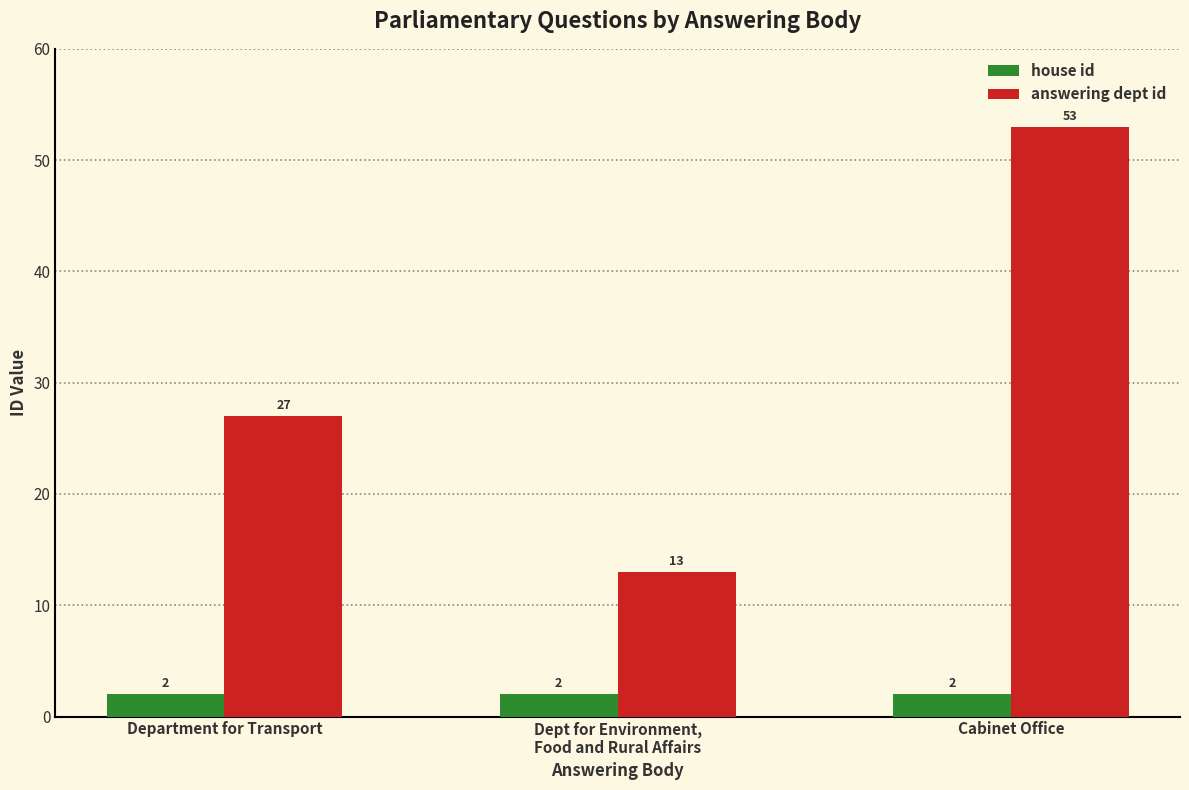

Count the answering dept id values in the range 13 to 53.

3